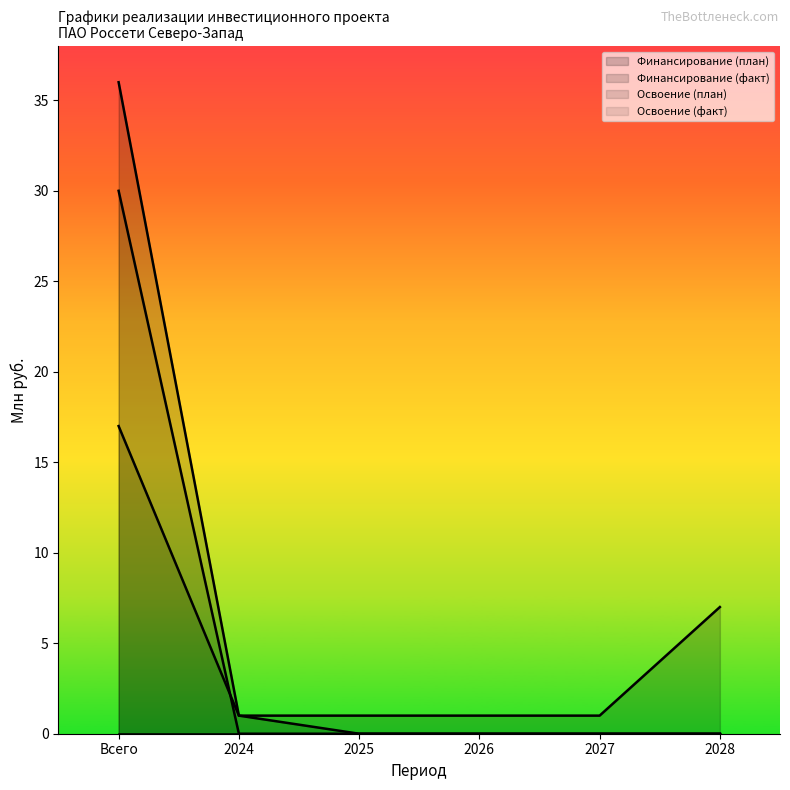

Is it true that Финансирование (факт) equals 2 at 2024?

False